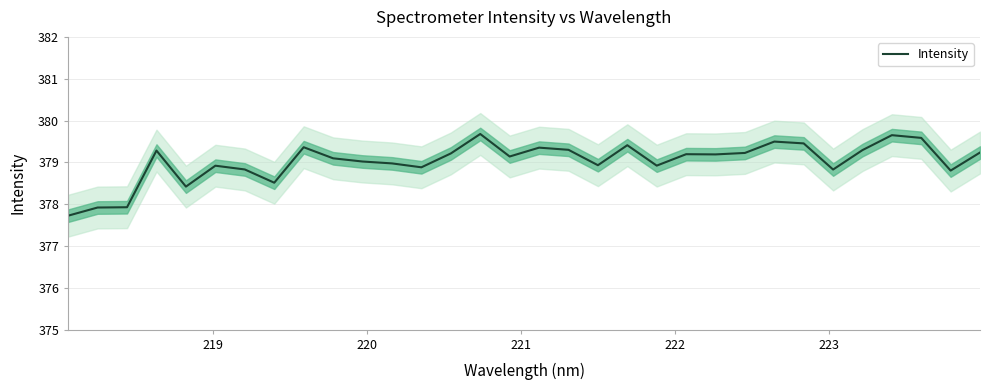

What is the minimum value for Intensity?

377.7